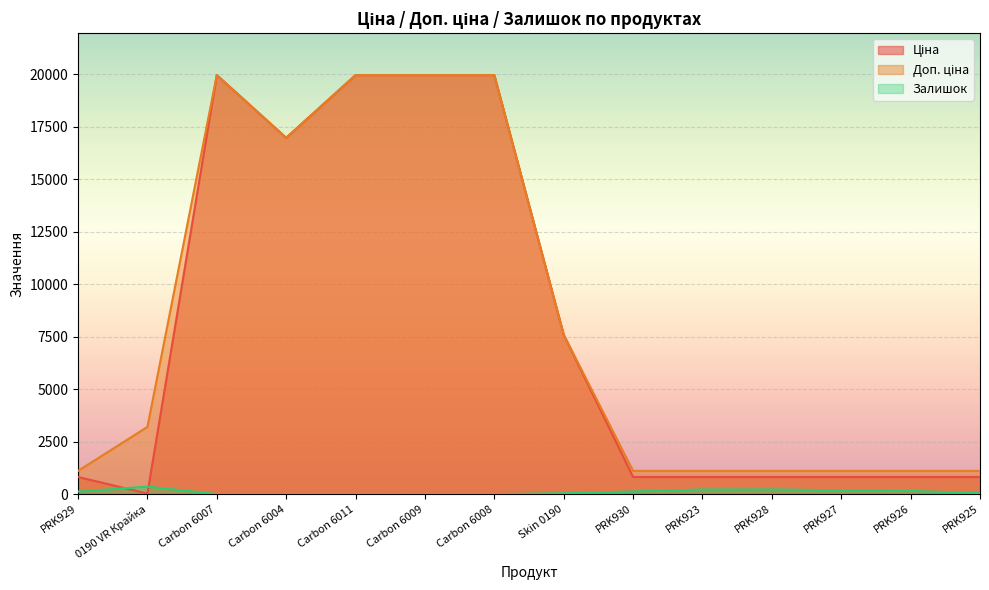

What is the difference between the maximum and minimum values in the Доп. ціна series?

18855.0